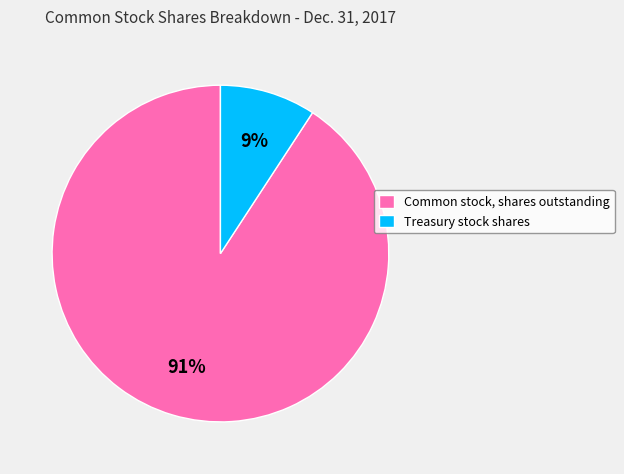

To the nearest percent, what is the difference between the largest and smallest slice percentages?

82%